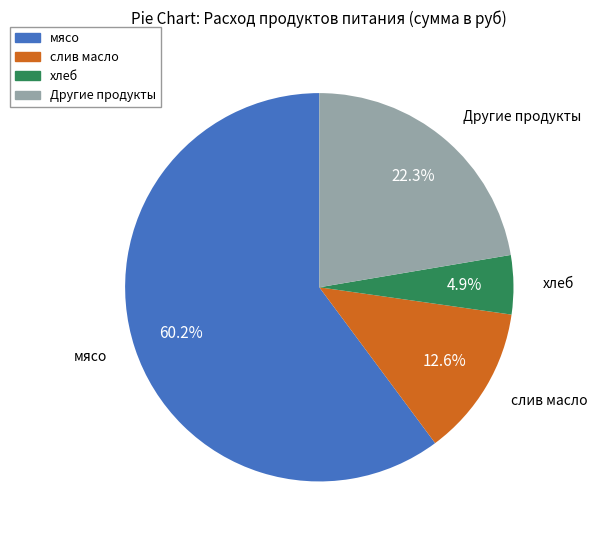

Is there any slice that represents more than half of the pie?

Yes